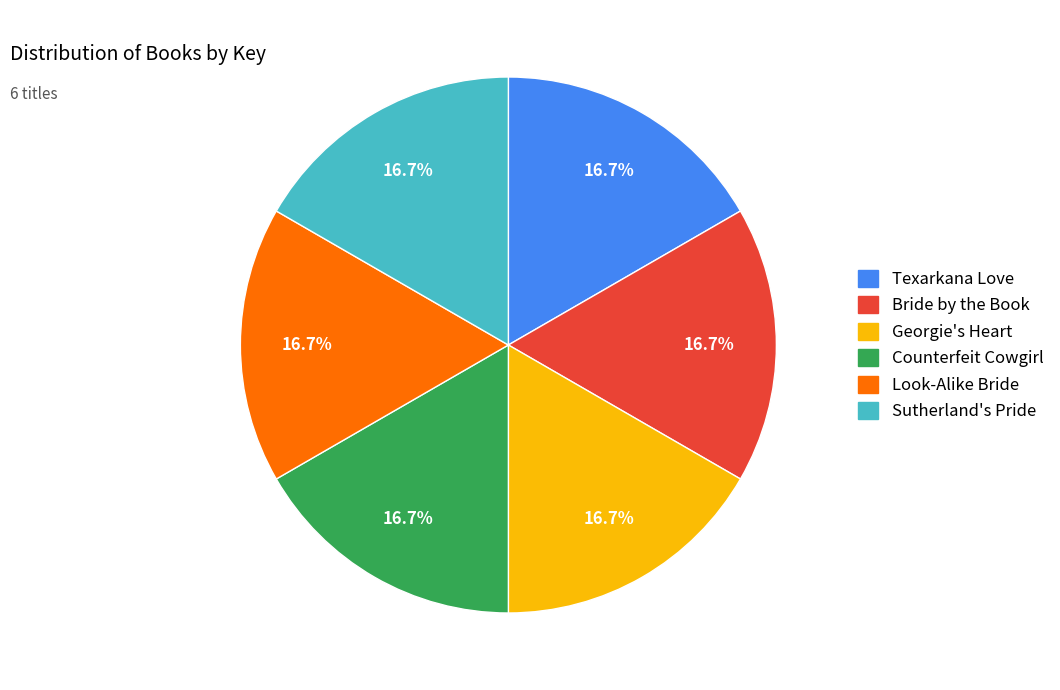

What percentage is NOT represented by Sutherland's Pride?

83.3%